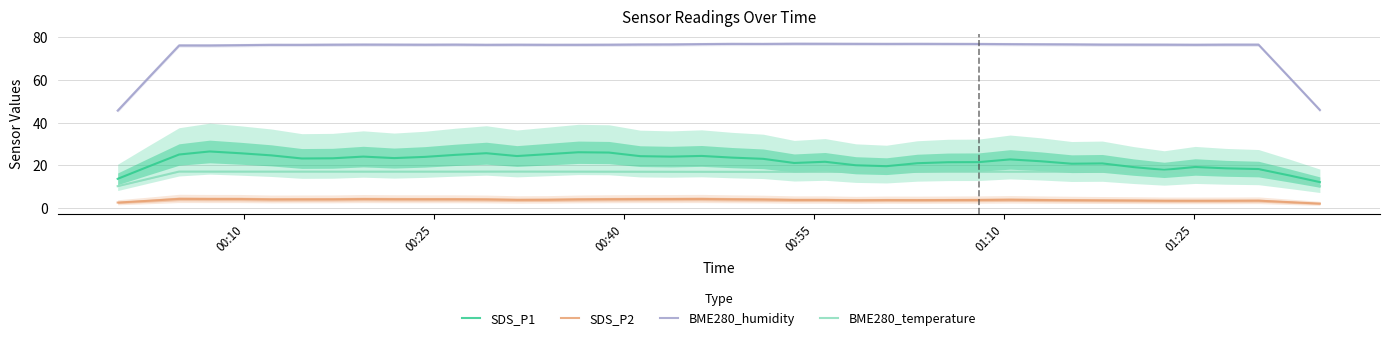

What is the minimum value for SDS_P2?

2.1